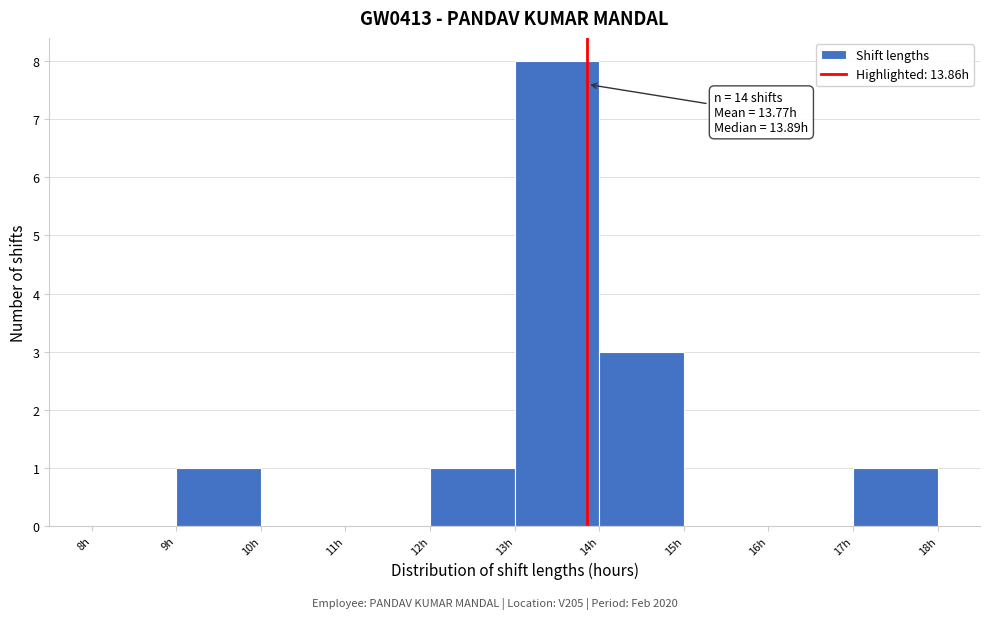

Which range on the x-axis has the tallest bar?

13 to 14